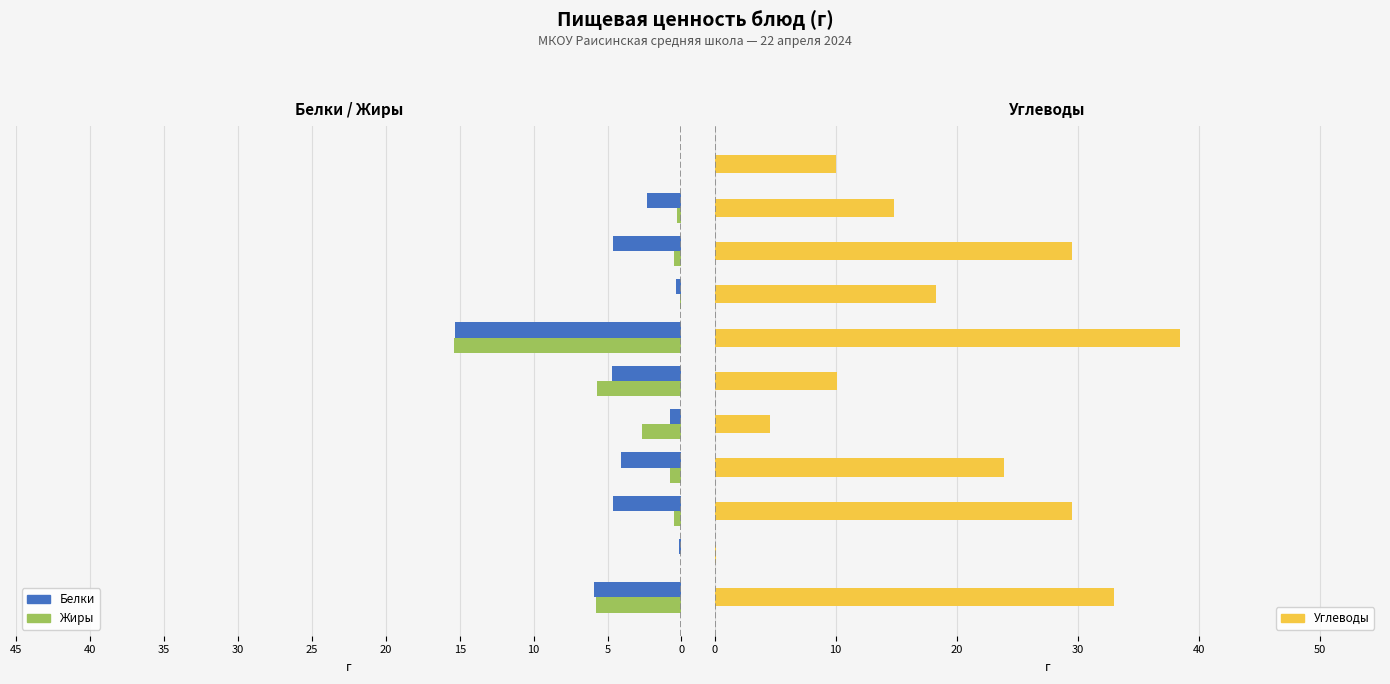

What is the average value of the Жиры series?

2.9